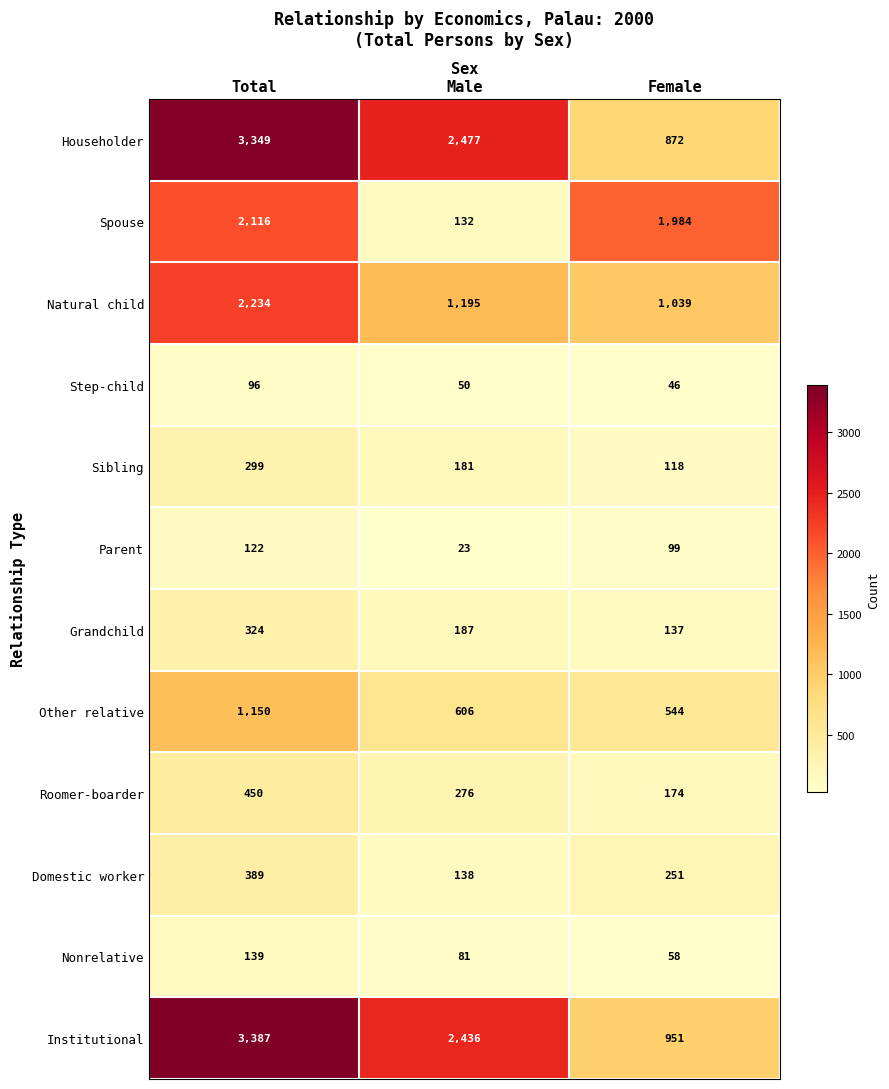

Count the number of categories in the chart.

3